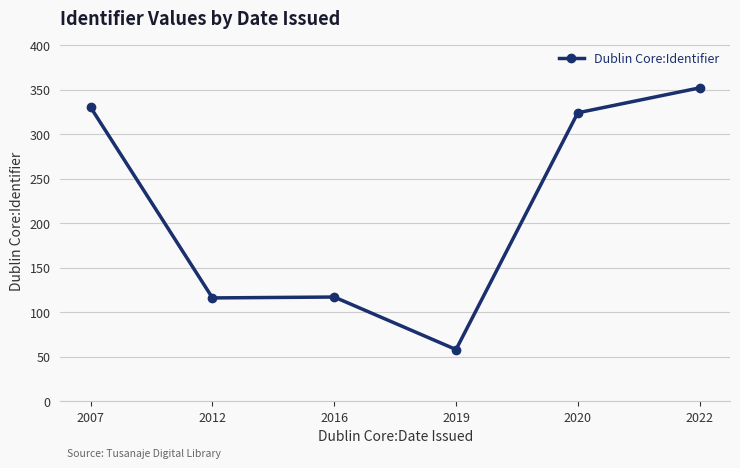

The value at 2019 is 16. True or false?

False